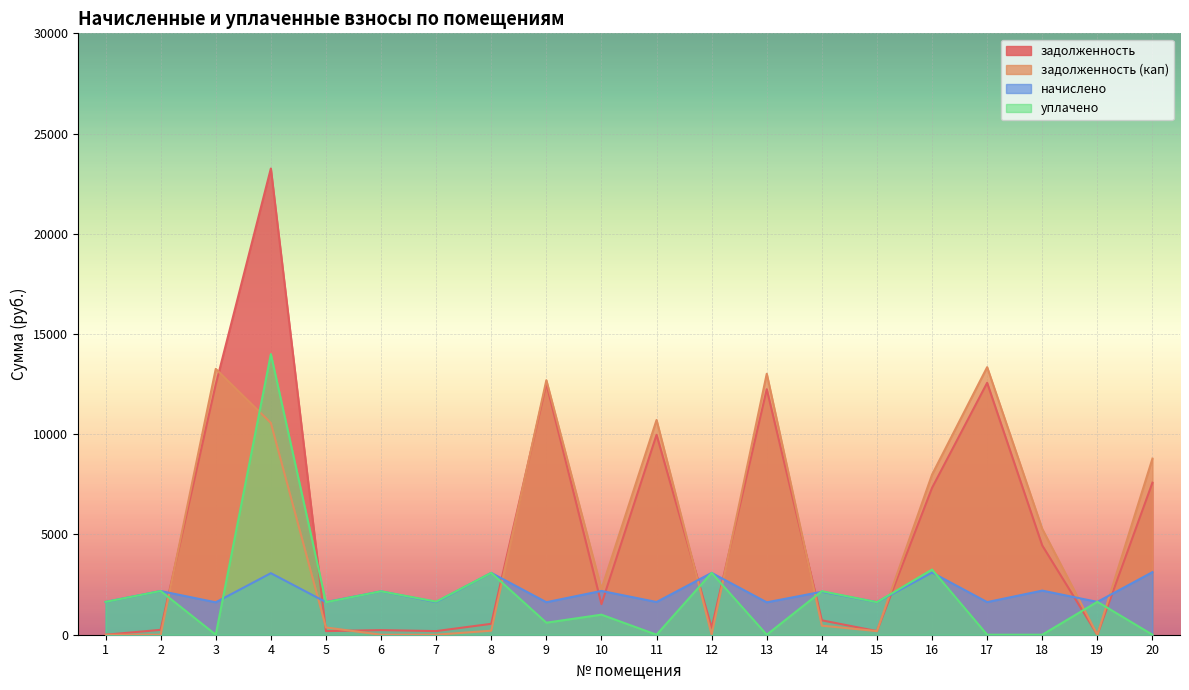

Between 12 and 18, which is larger?

18